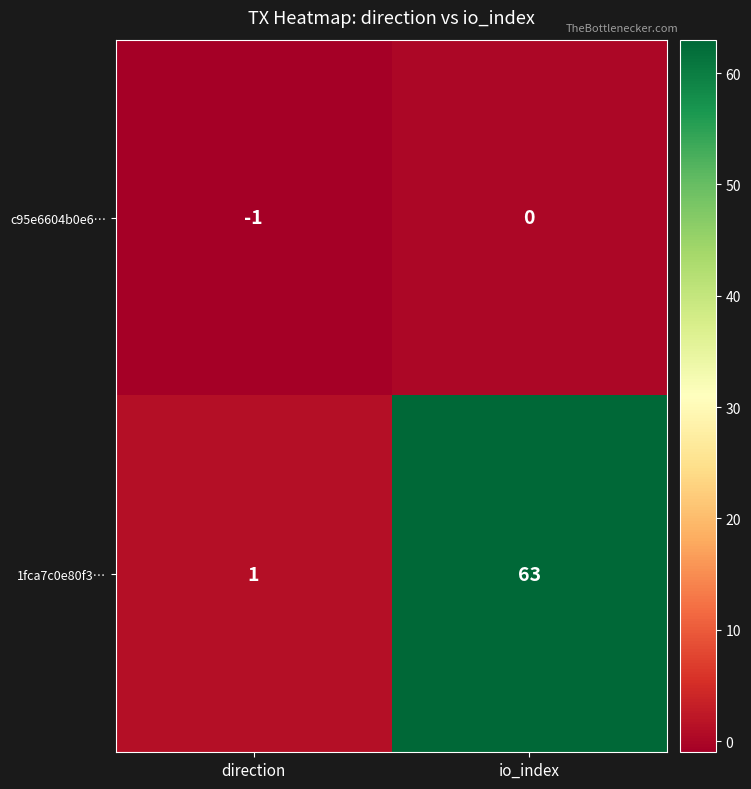

Between direction and io_index, which series saw the biggest shift?

1fca7c0e80f3…